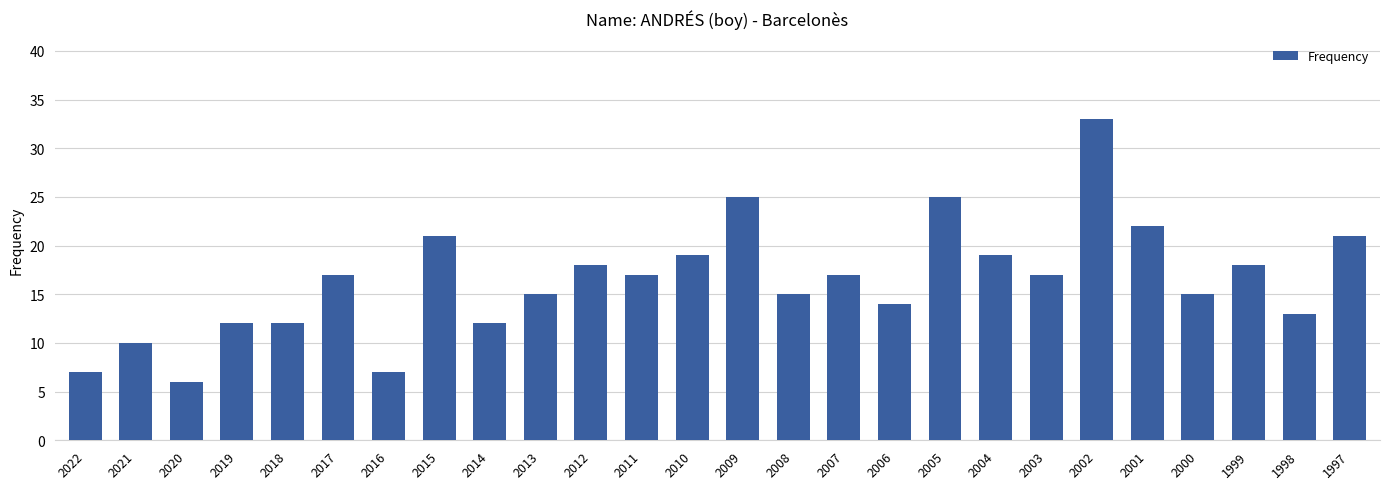

What is the change in value from 2005 to 1997?

-4